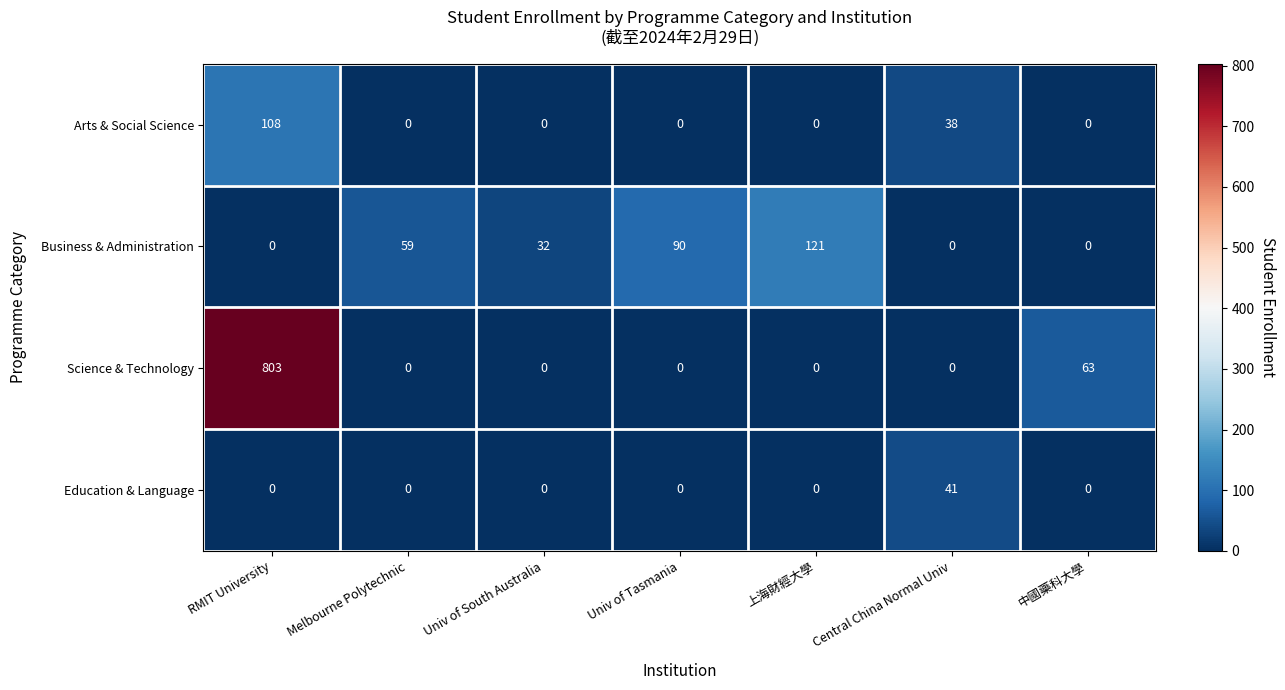

Rank the series by their maximum value, from highest to lowest.

Science & Technology, Business & Administration, Arts & Social Science, Education & Language